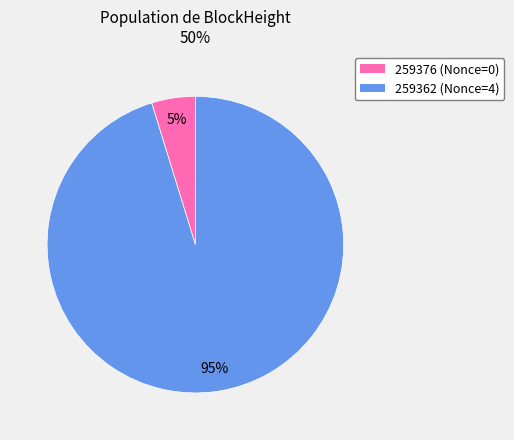

Is there any slice that represents more than half of the pie?

Yes